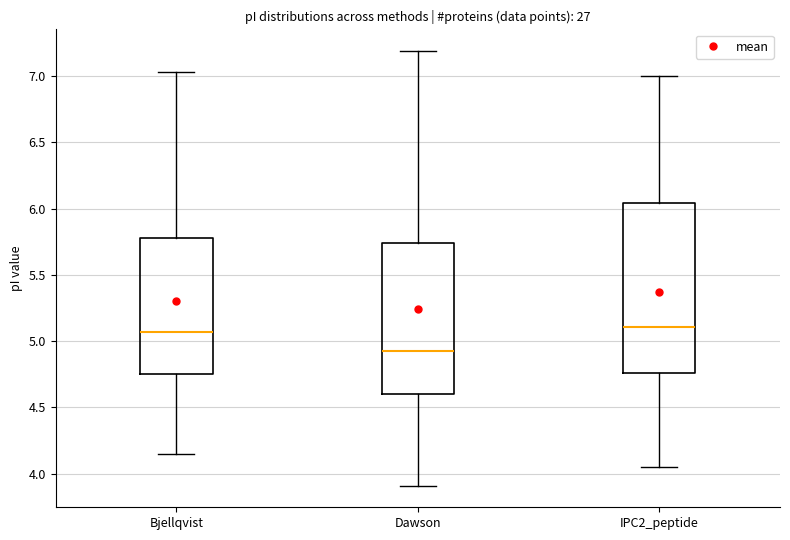

Reading left to right, transcribe this box plot: for each box, give where its median line is, the range the box spans, and where its two whiskers end, as read against the y-axis. The values are not printed on the chart, so give them approximately, as read against the axis.

Bjellqvist: median 5.05, box 4.75 to 5.80, whiskers 4.15 to 7.05
Dawson: median 4.95, box 4.60 to 5.75, whiskers 3.90 to 7.20
IPC2_peptide: median 5.10, box 4.75 to 6.05, whiskers 4.05 to 7.00